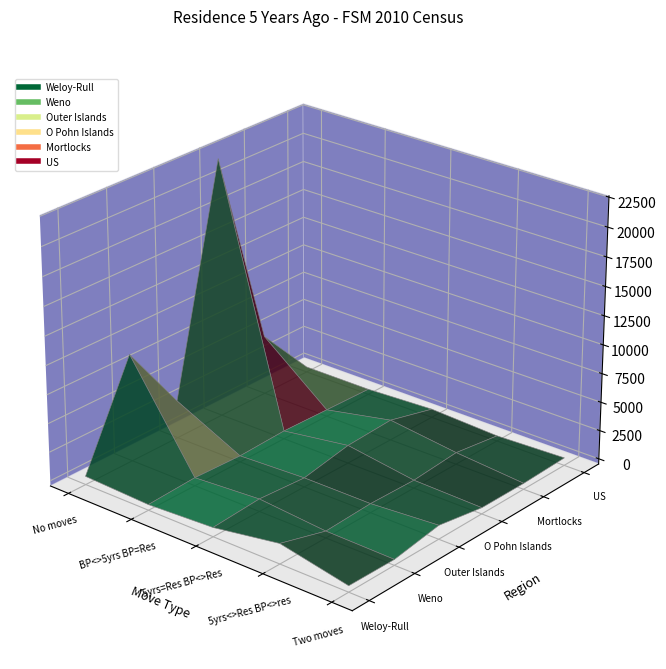

Reading left to right, list all the values displayed in this chart.

Weloy-Rull: 266	33	336	1293	86
Weno: 8904	244	627	131	43
Outer Islands: 2837	75	332	325	741
O Pohn Islands: 22146	237	1103	230	79
Mortlocks: 4732	117	1308	568	63
US: 0	0	278	0	207